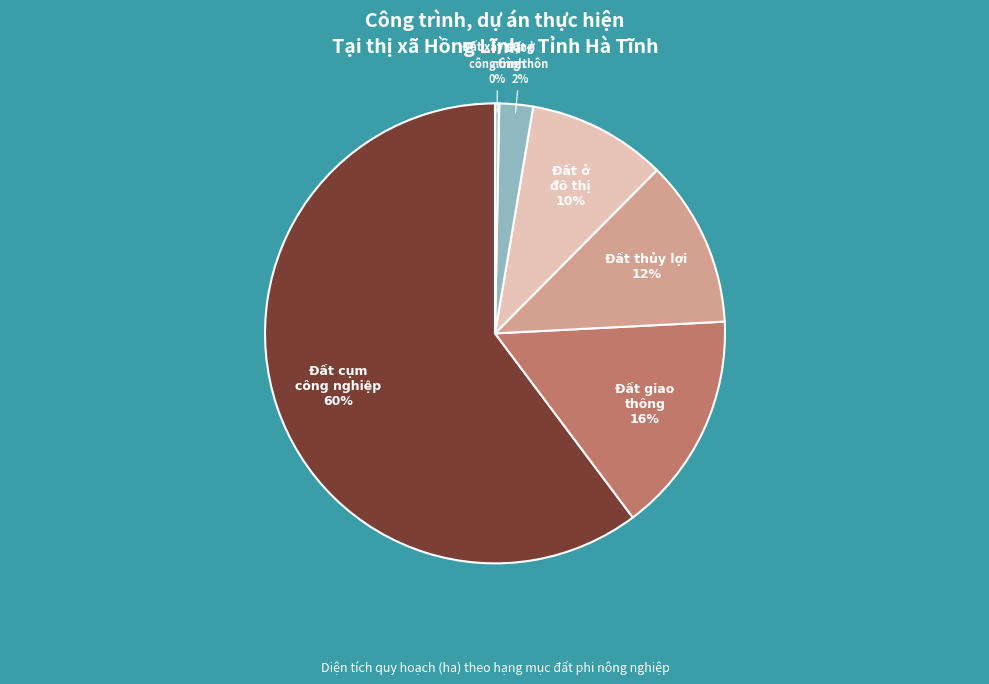

Is there a majority slice in this chart?

Yes